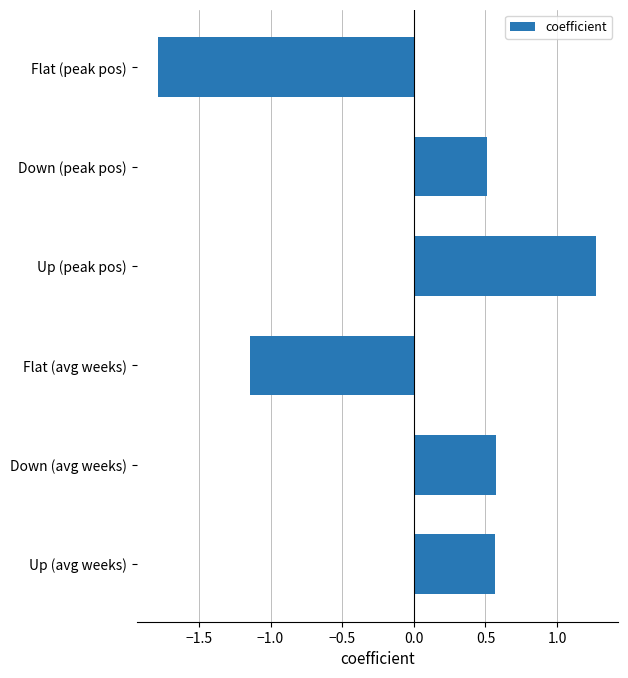

What is the difference between the maximum and minimum values?

3.1